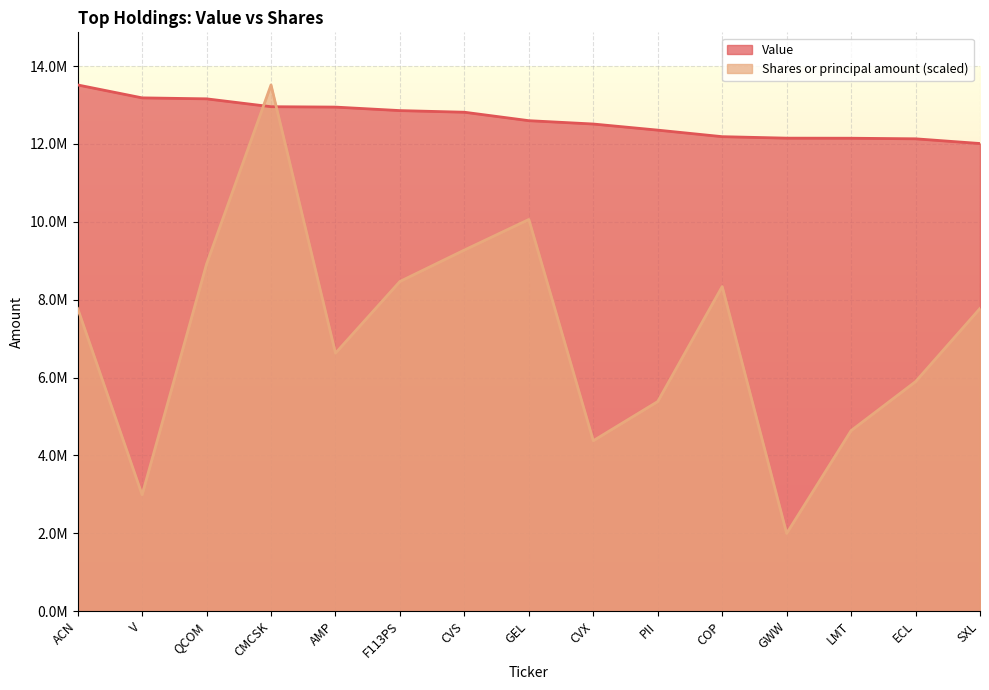

What are all the series names shown in the legend?

Value, Shares or principal amount (scaled)